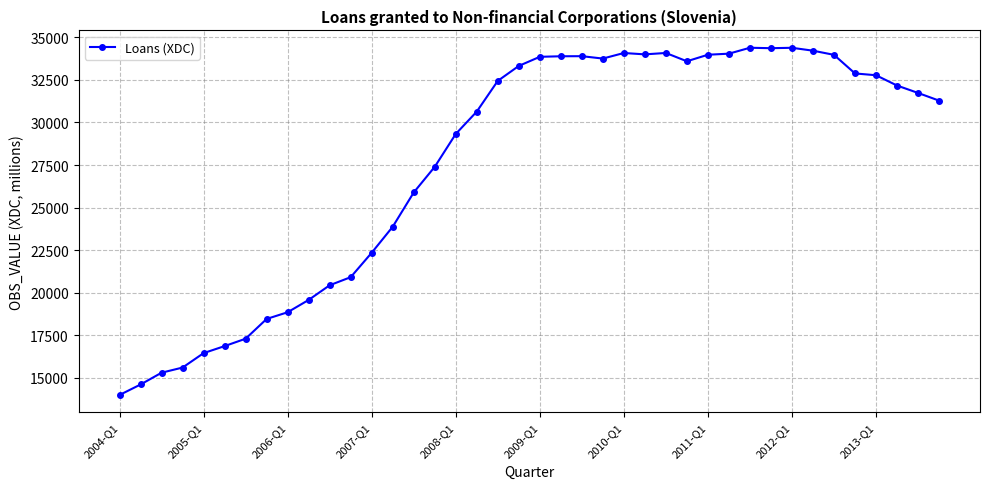

True or false: there are more than 0 points higher than both neighbors.

True